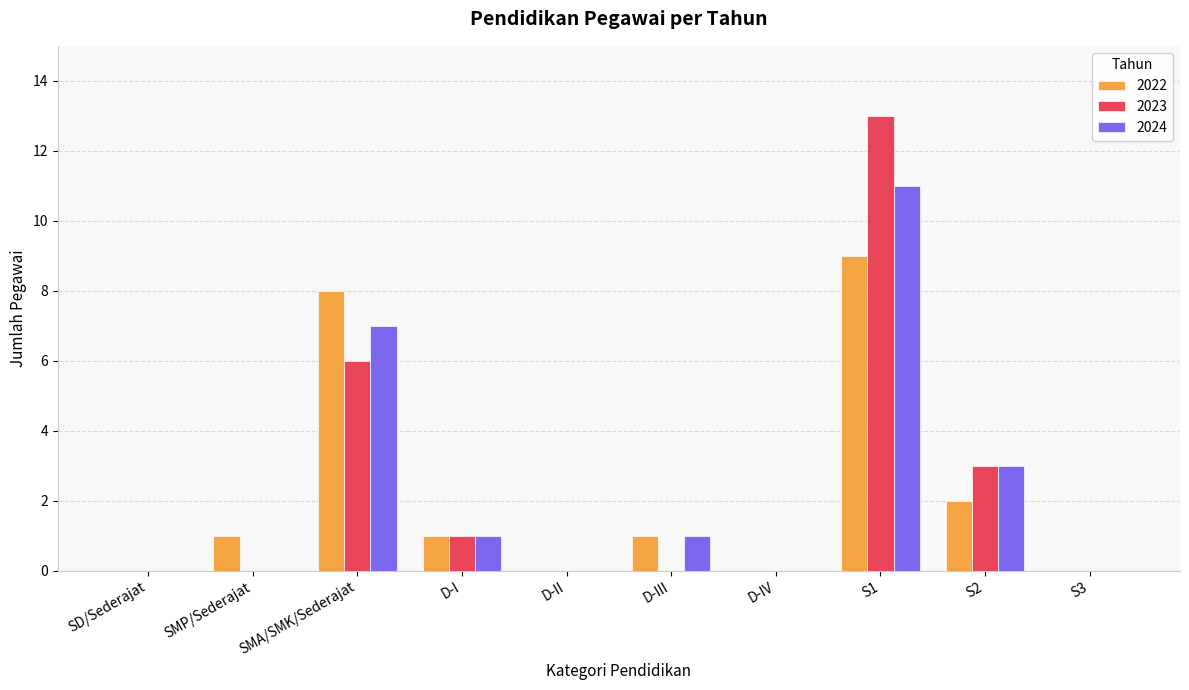

At which label is 2022 closest to 4?

S2